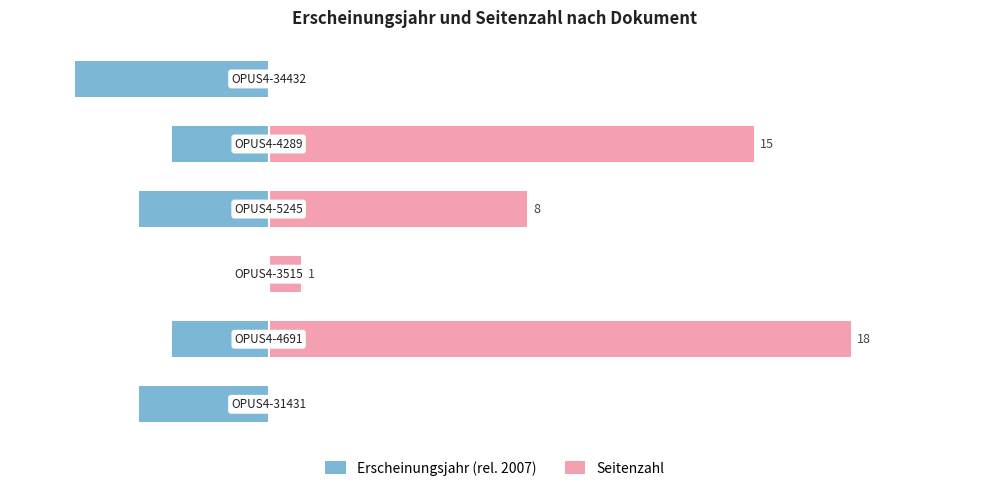

Rank the categories by Seitenzahl value from highest to lowest.

1, 4, 3, 2, 0, 5